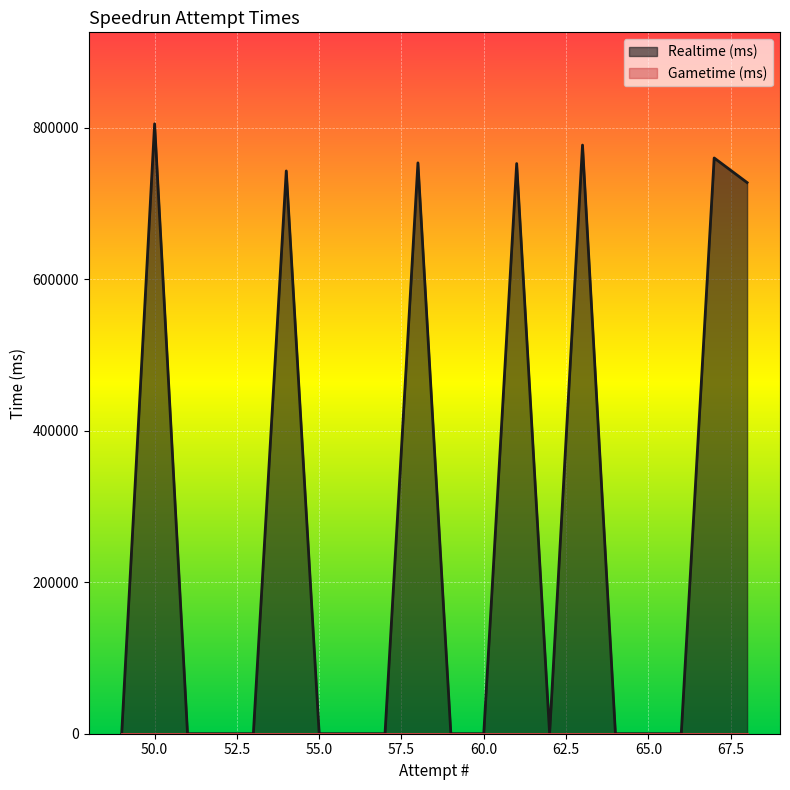

How many data points does each series have?

20